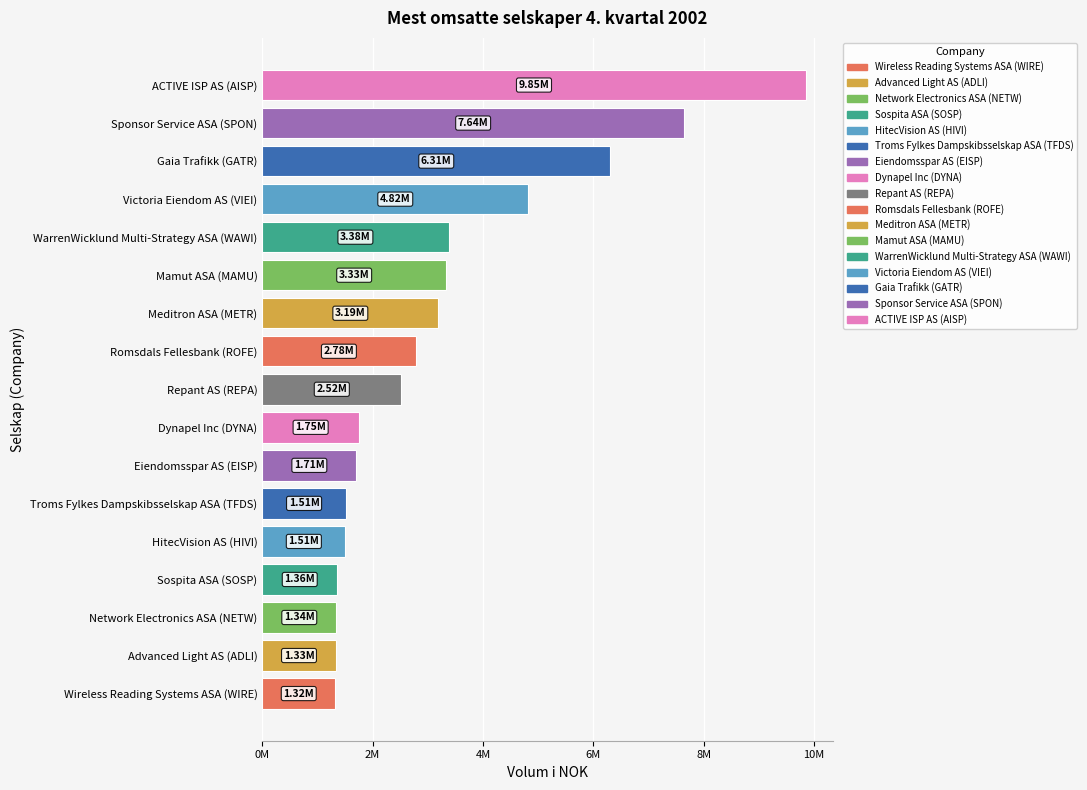

Are the bars grouped side by side (vs. stacked)?

No